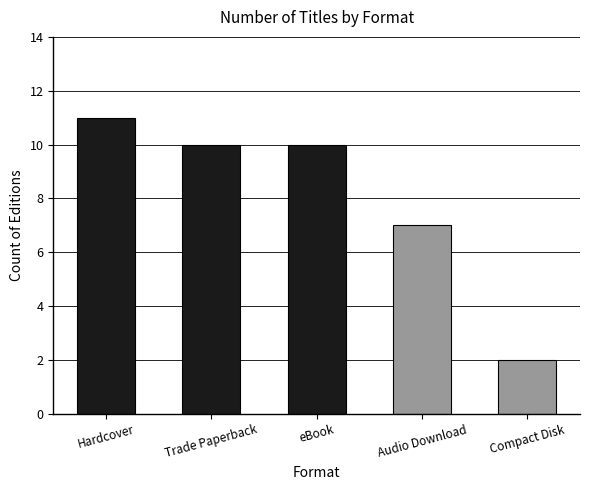

Approximately how many times larger is the value at eBook compared to Compact Disk?

5.0